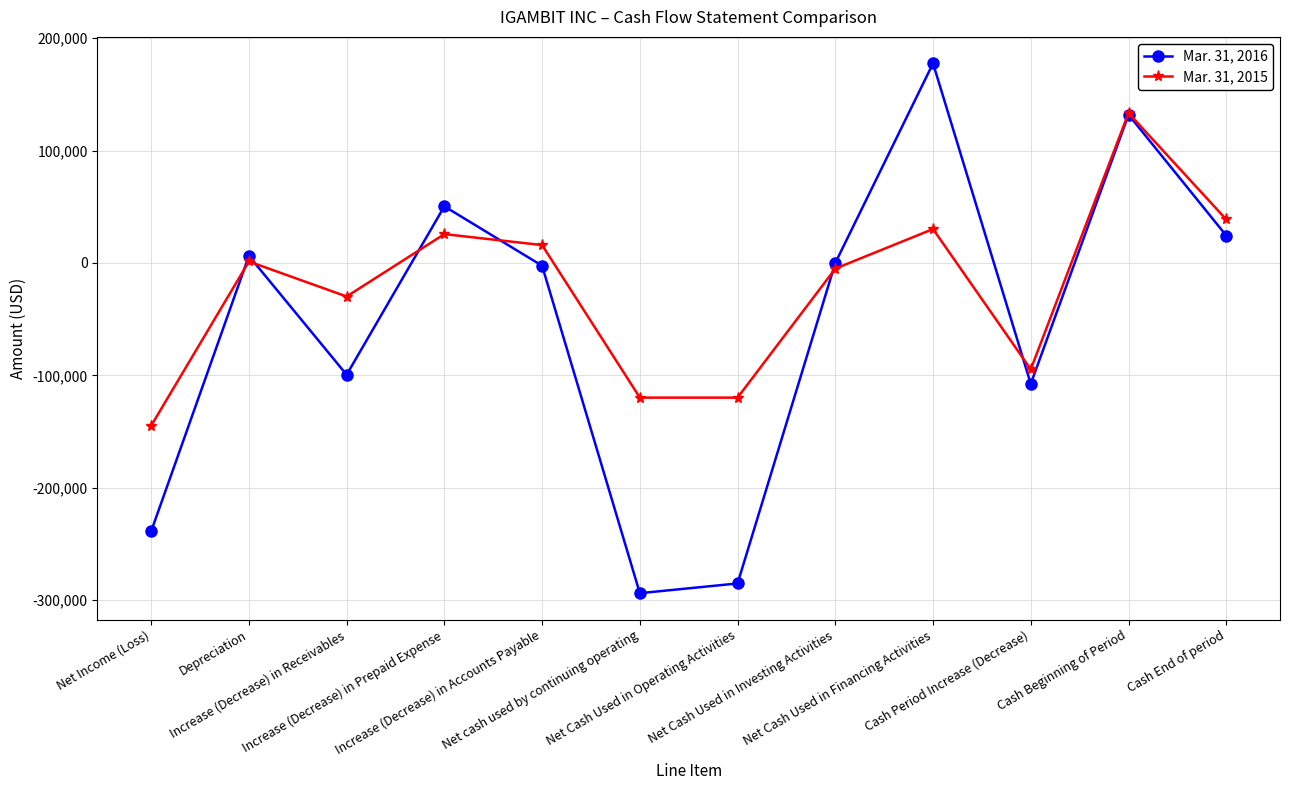

Reading left to right, transcribe all the data shown in this chart.

Mar. 31, 2016: -238870	6290	-99500	50412	-2472	-293933	-285269	0	177657	-107612	131987	24375
Mar. 31, 2015: -144897	1306	-29858	25675	15920	-119856	-119856	-5026	30180	-94702	133436	38734